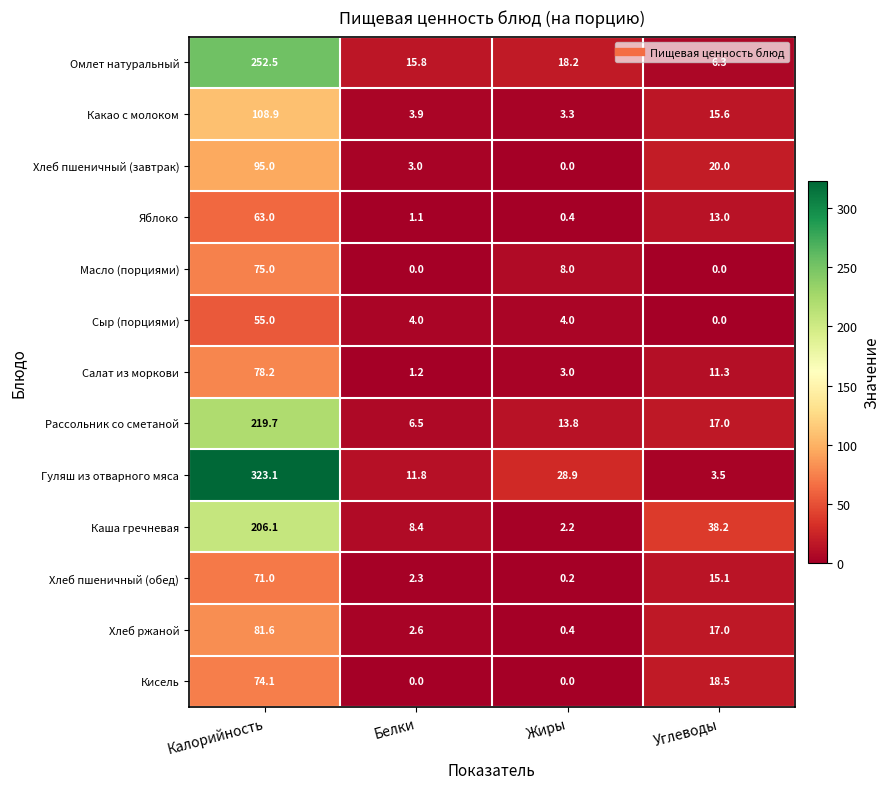

List the labels in order of Рассольник со сметаной value, smallest first.

Белки, Жиры, Углеводы, Калорийность